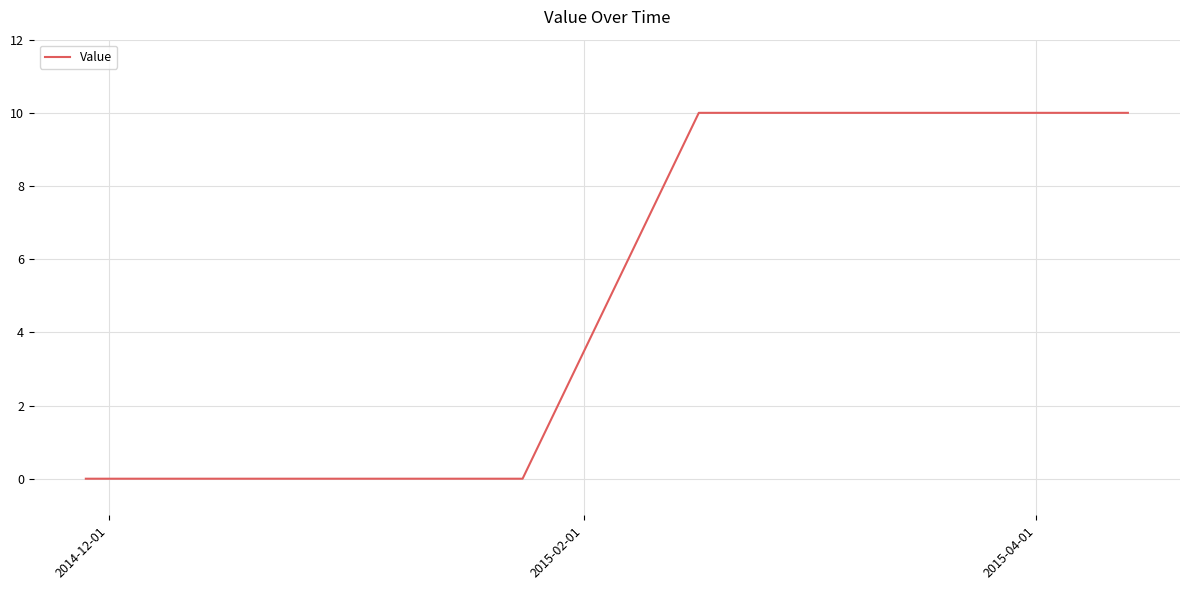

What is the difference between the maximum and minimum values?

10